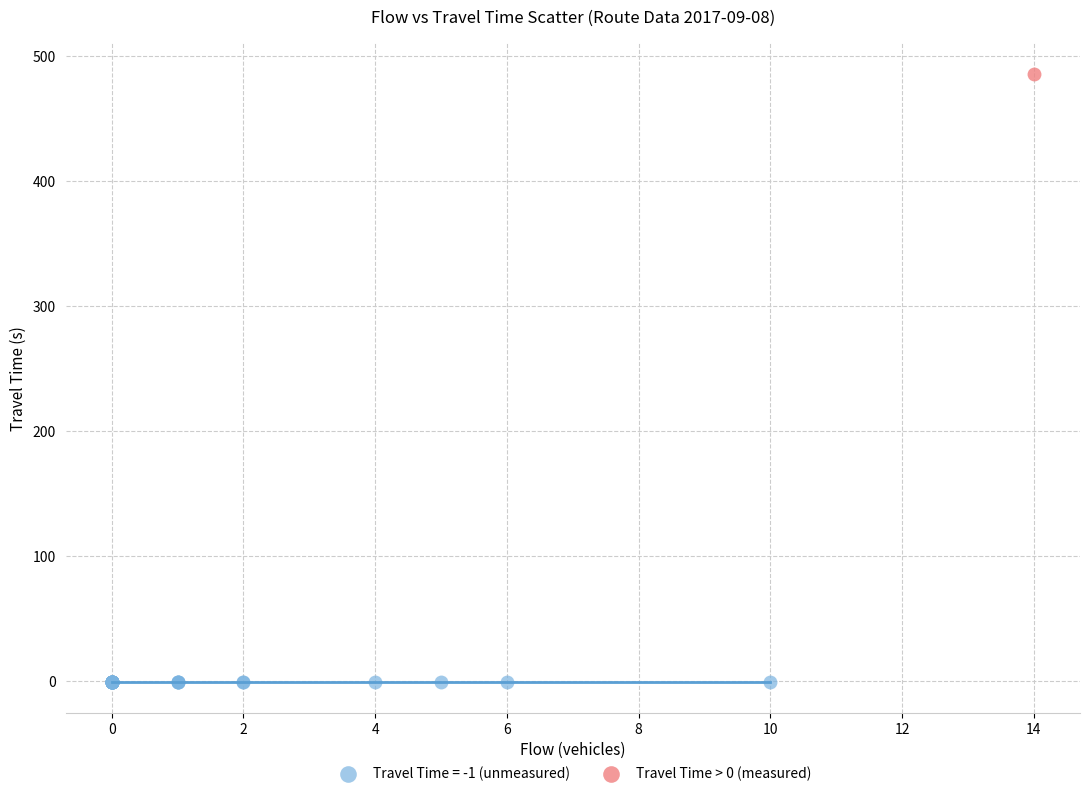

What are all the series names shown in the legend?

Travel Time = -1 (unmeasured), Travel Time > 0 (measured)